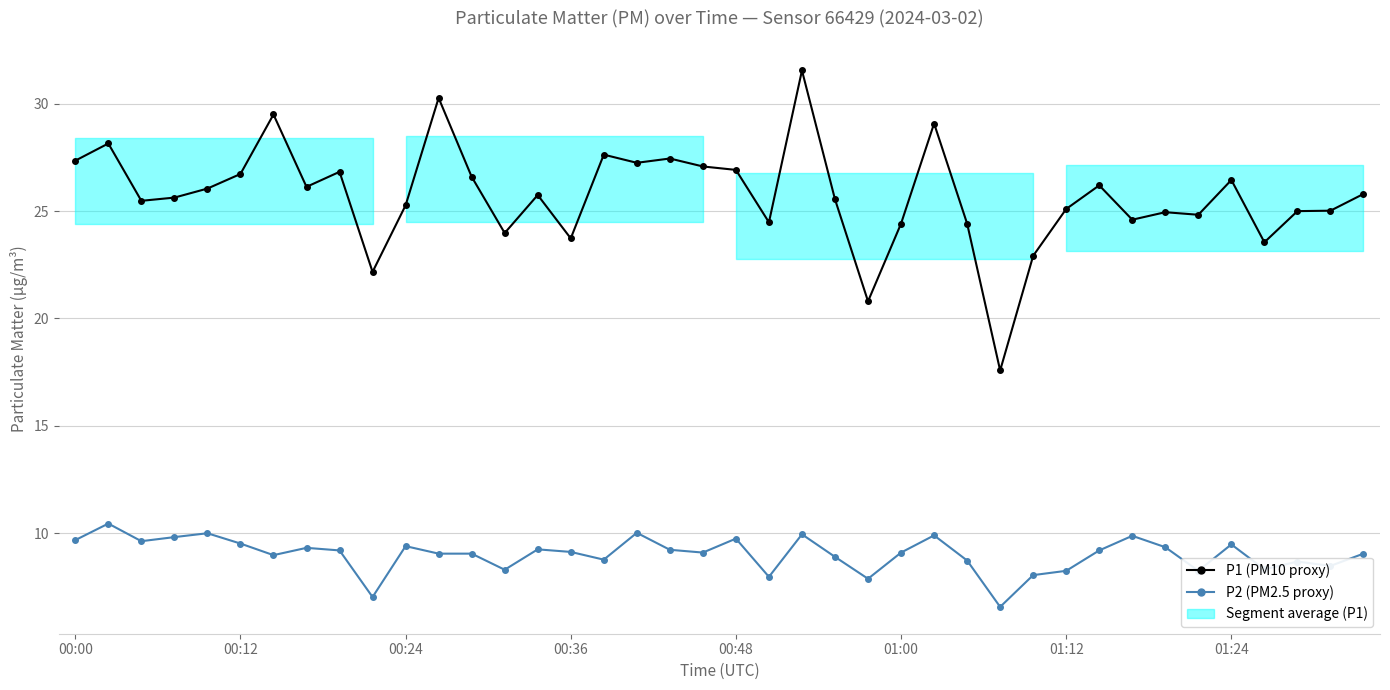

Rank the series by their maximum value, from lowest to highest.

P2 (PM2.5 proxy), P1 (PM10 proxy)